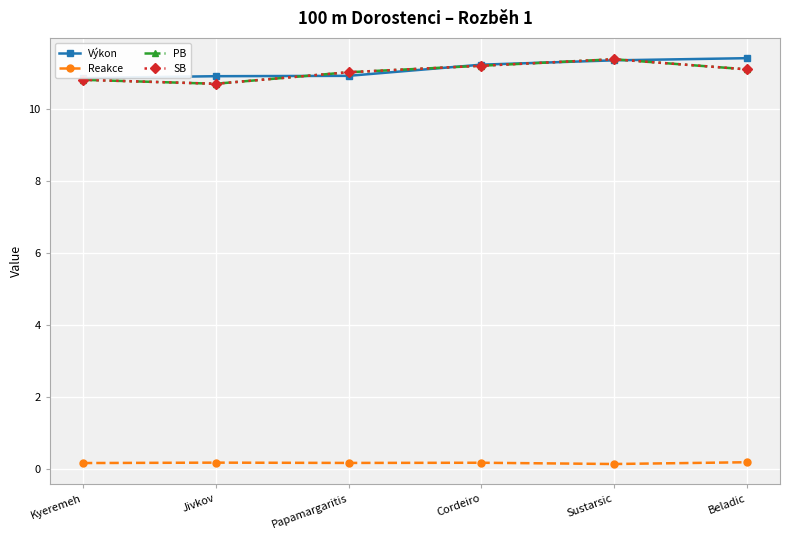

True or false: Výkon has more than 1 points higher than both neighbors.

False